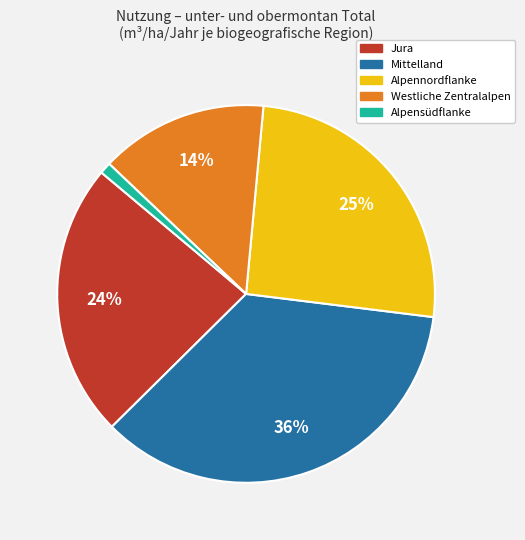

Is it true that Westliche Zentralalpen is 14% of the pie?

True